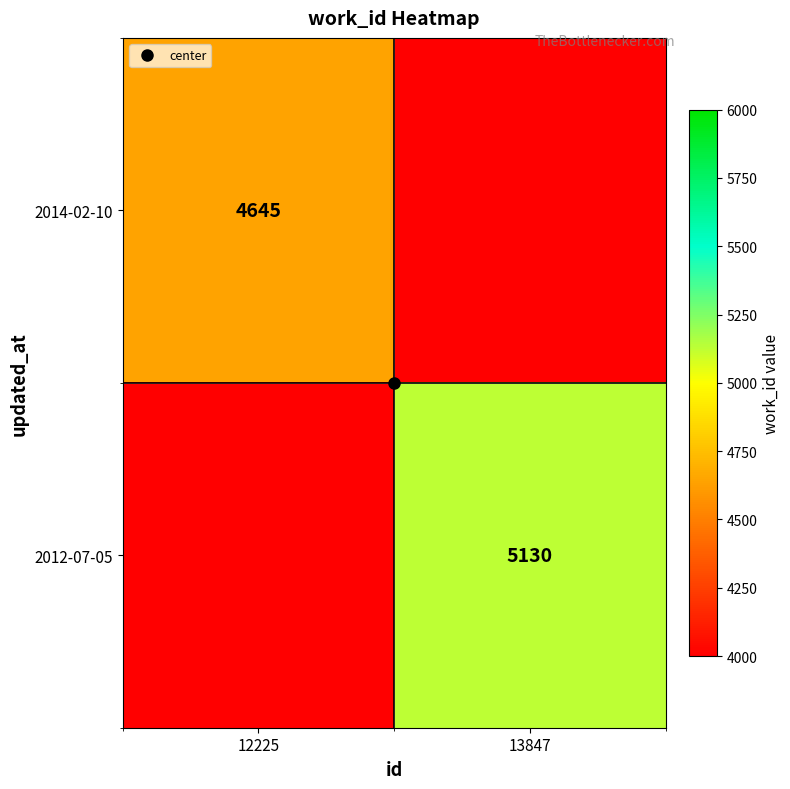

What is the maximum value for 2012-07-05?

5130